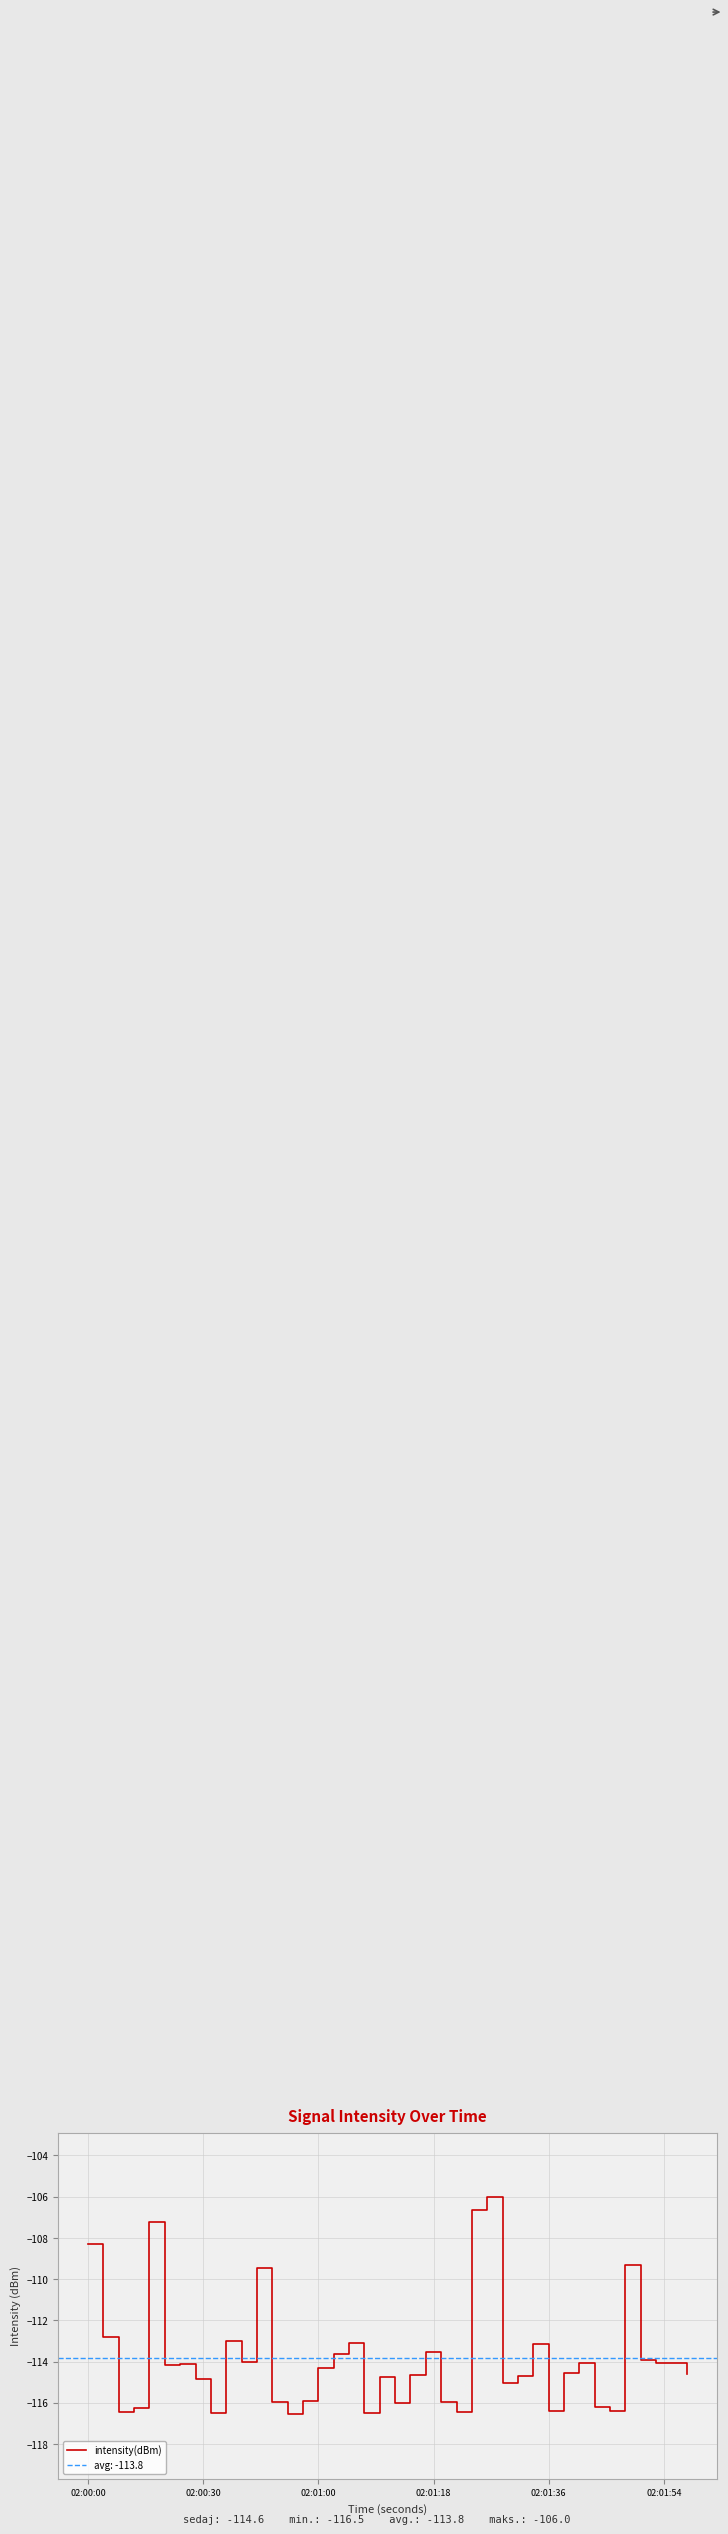

Reading left to right, transcribe all the data shown in this chart.

-108.3	-112.8	-116.5	-116.3	-107.2	-114.2	-114.1	-114.8	-116.5	-113.0	-114.0	-109.4	-115.9	-116.5	-115.9	-114.3	-113.7	-113.1	-116.5	-114.7	-116.0	-114.7	-113.6	-116.0	-116.5	-106.7	-106.0	-115.0	-114.7	-113.1	-116.4	-114.5	-114.1	-116.2	-116.4	-109.3	-113.9	-114.1	-114.1	-114.6